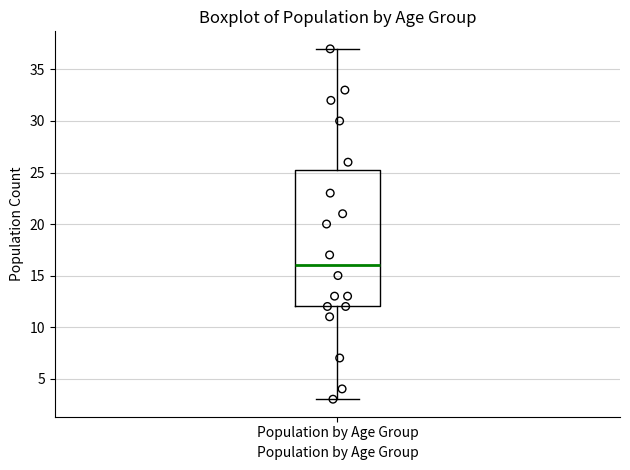

Transcribe this box plot: give where the median line is, the range the box spans, and where the two whiskers end, as read against the y-axis. The values are not printed on the chart, so give them approximately, as read against the axis.

median 16.0, box 12.0 to 25.5, whiskers 3.0 to 37.0